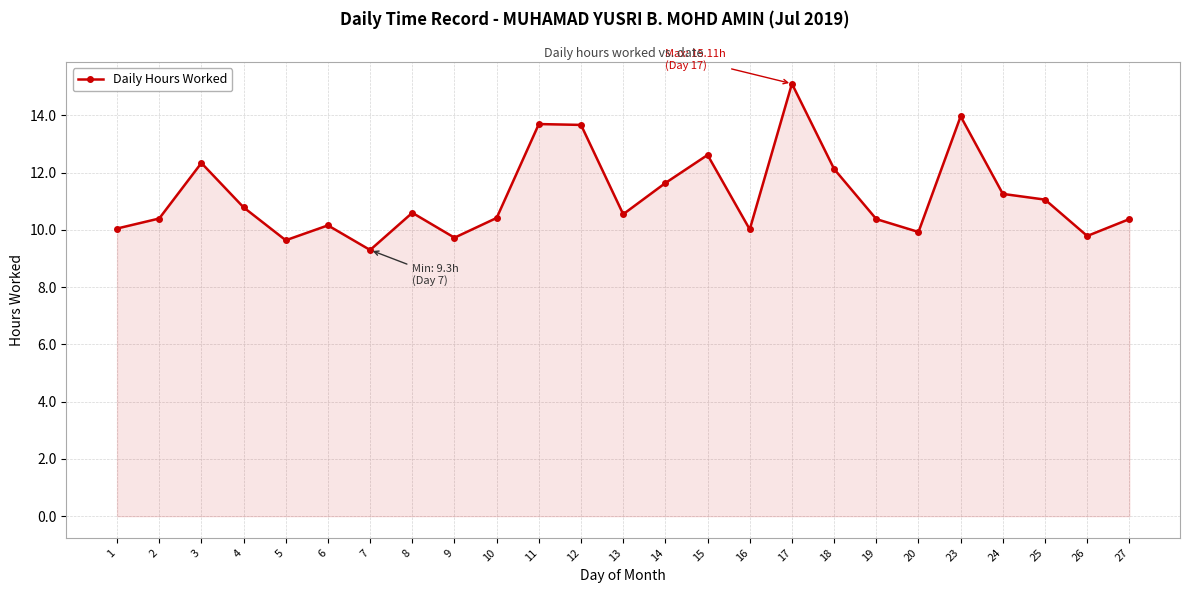

What is the value of the 8th point from the left?

10.6